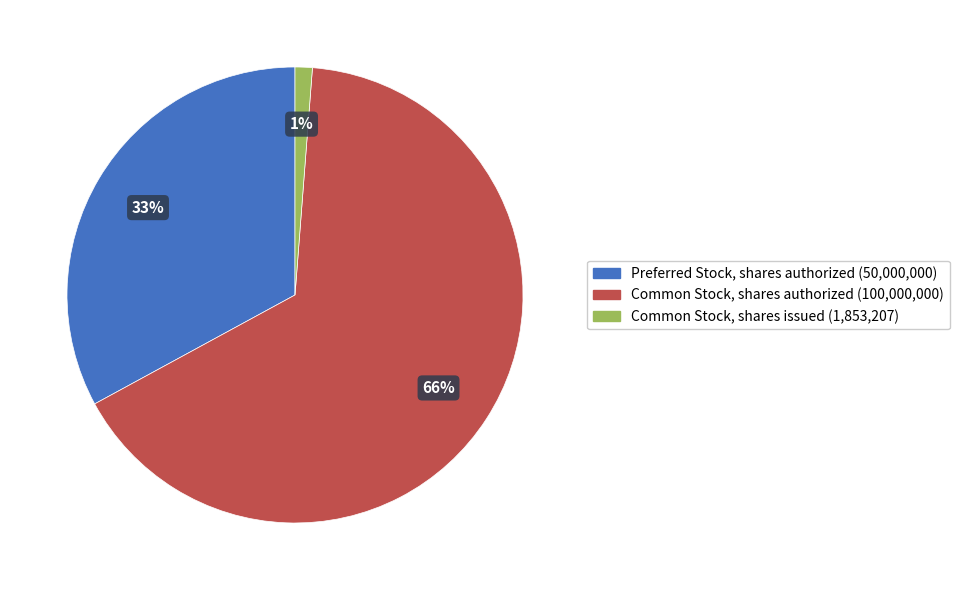

Which category accounts for the majority?

Common Stock, shares authorized